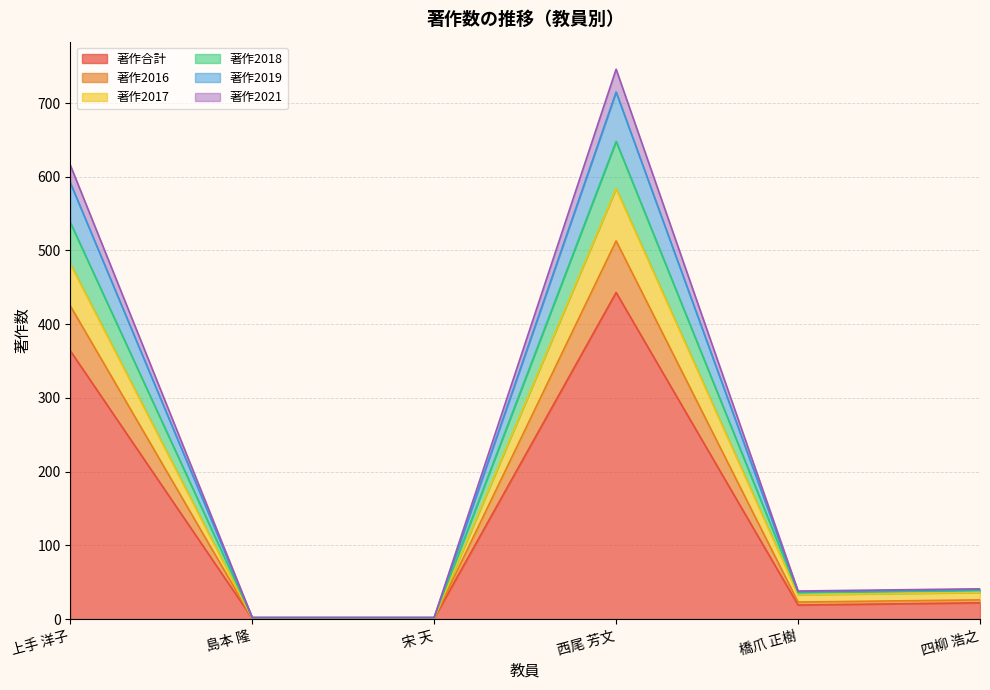

Count the number of data series in this chart.

6